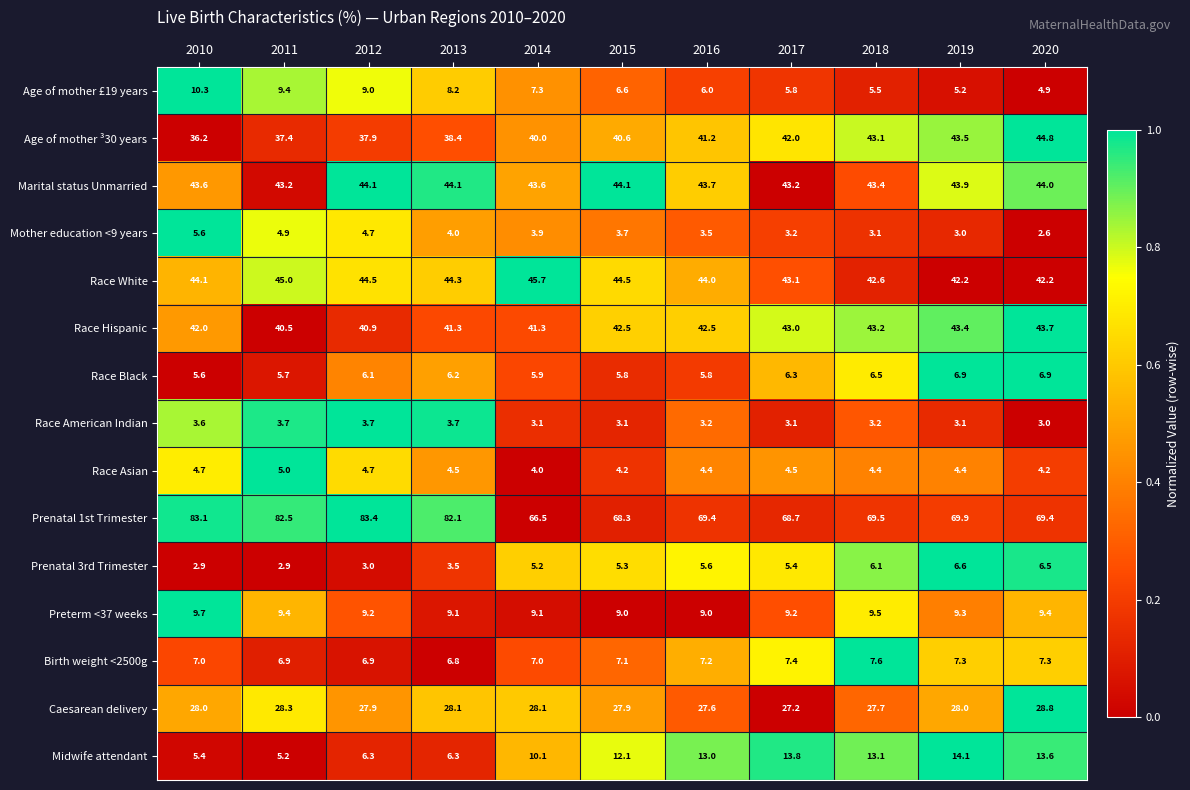

Is the value of Prenatal 3rd Trimester at 2014 greater than the value of Midwife attendant at 2013?

No